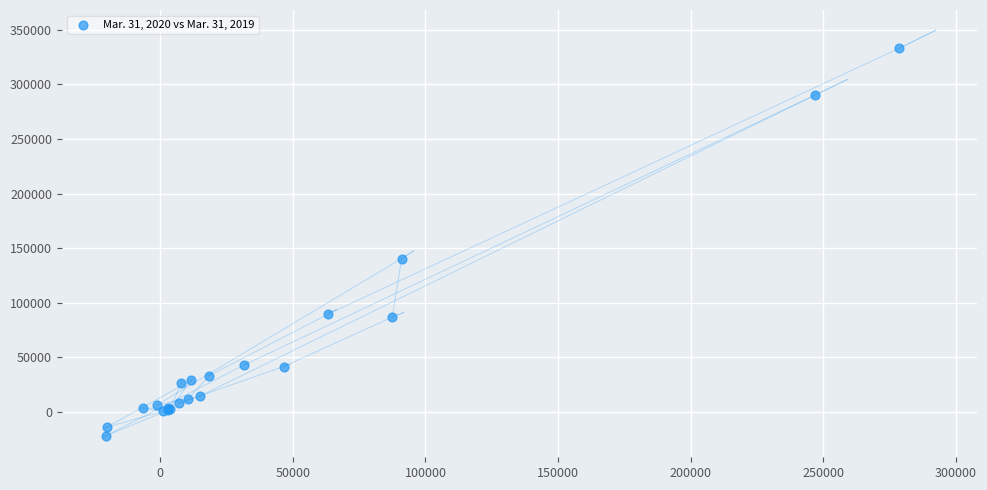

What Y value in the scatter plot is closest to 155436?

140398